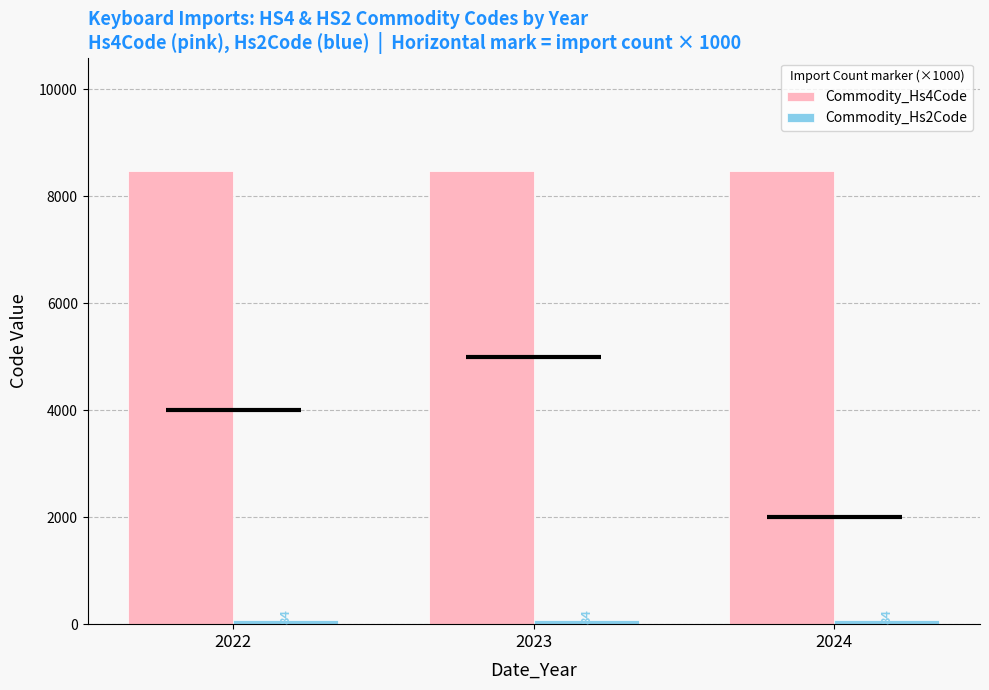

What are all the series names shown in the legend?

Commodity_Hs4Code, Commodity_Hs2Code